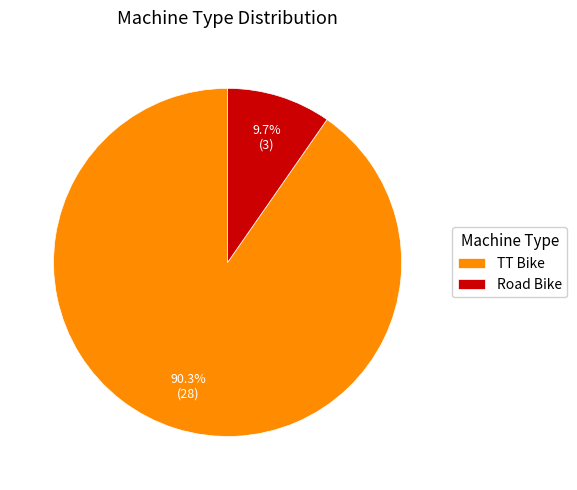

Is there a majority slice in this chart?

Yes